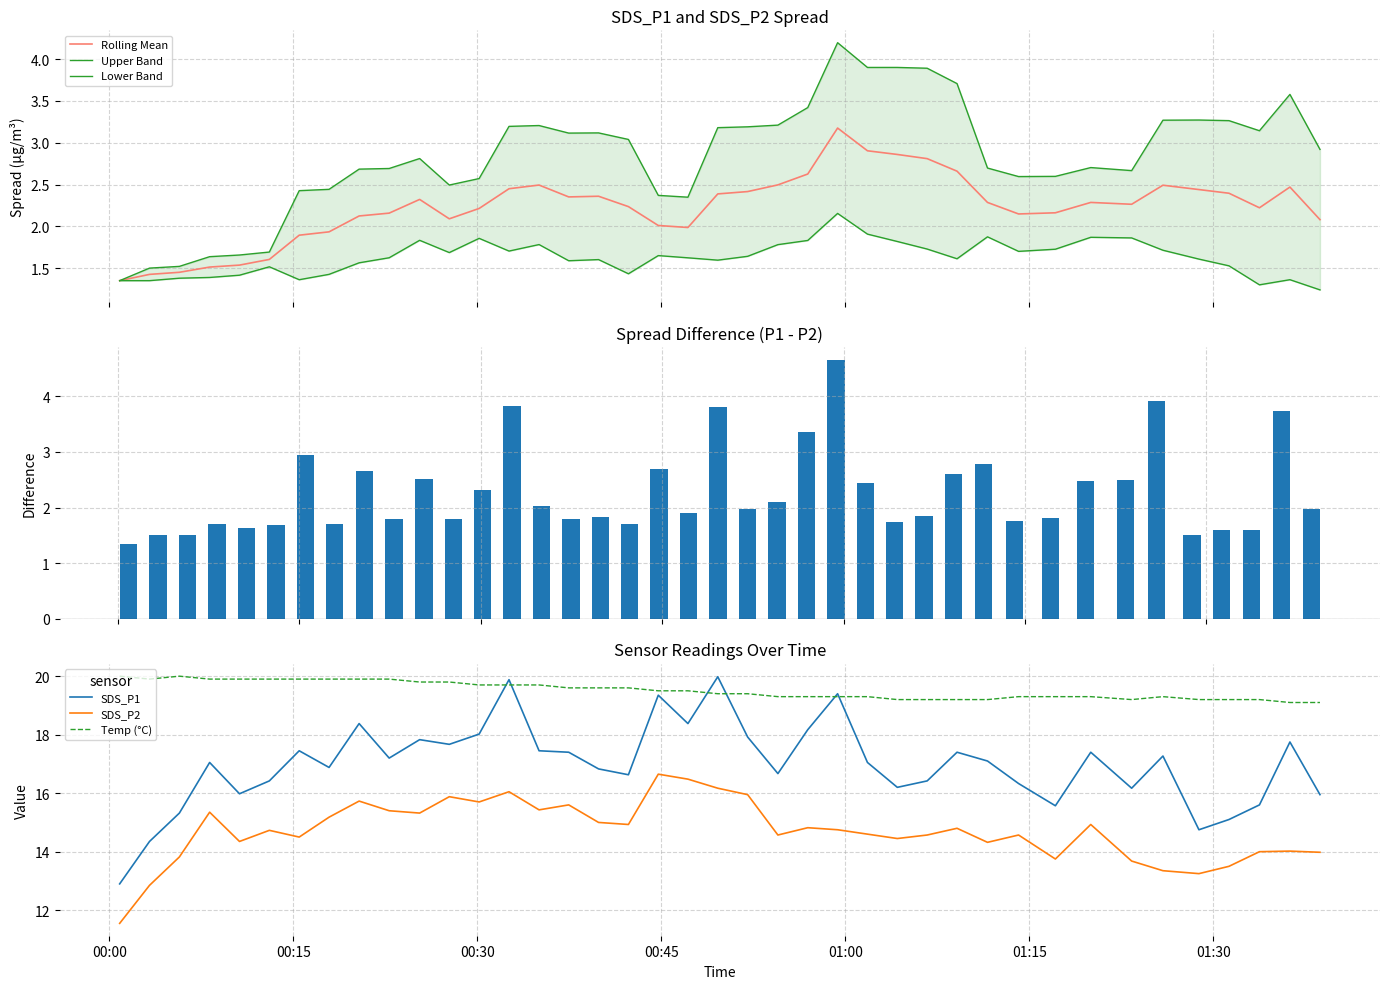

Rank the series at 2023/05/22 01:01:48 from highest to lowest value.

Temp, SDS_P1, SDS_P2